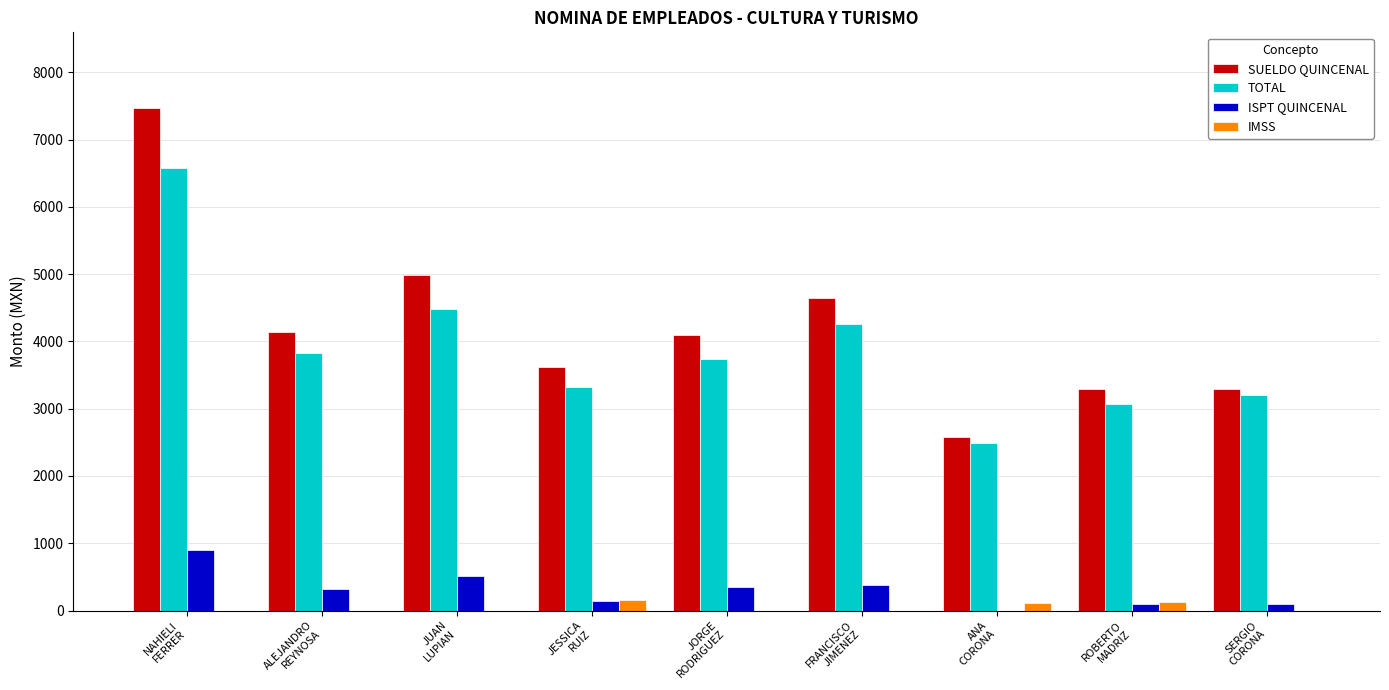

The TOTAL series shows 2998 at NAHIELI
FERRER. True or false?

False